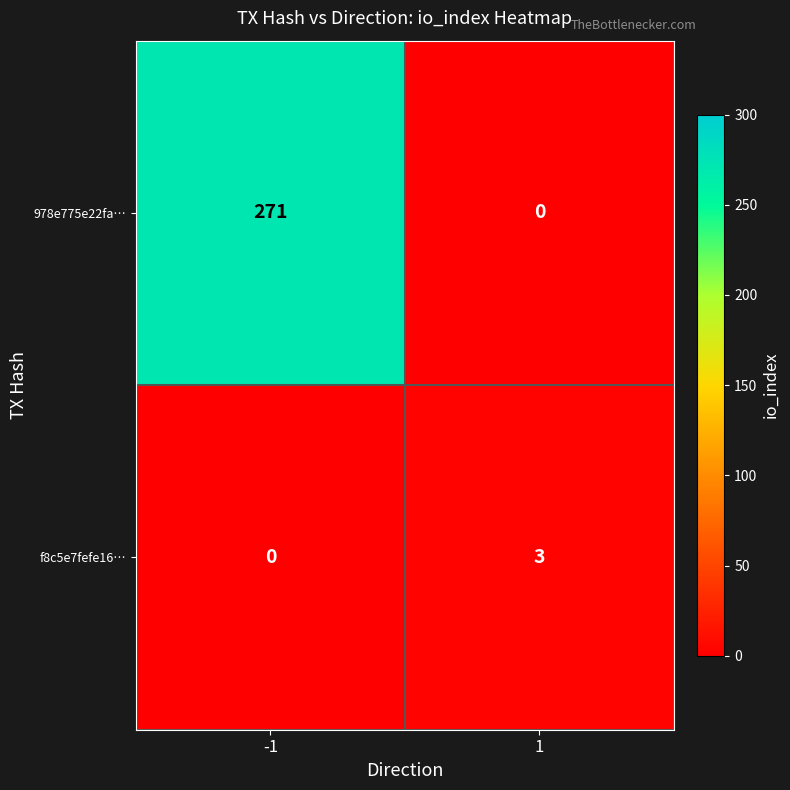

Which series has the widest spread of values?

978e775e22fa…